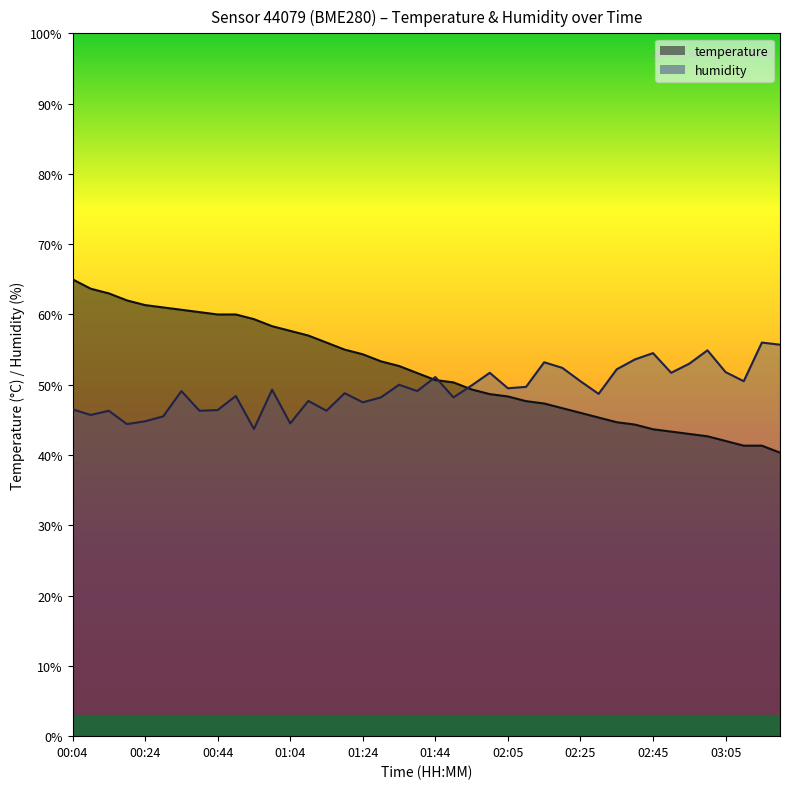

What are all the series names shown in the legend?

temperature, humidity